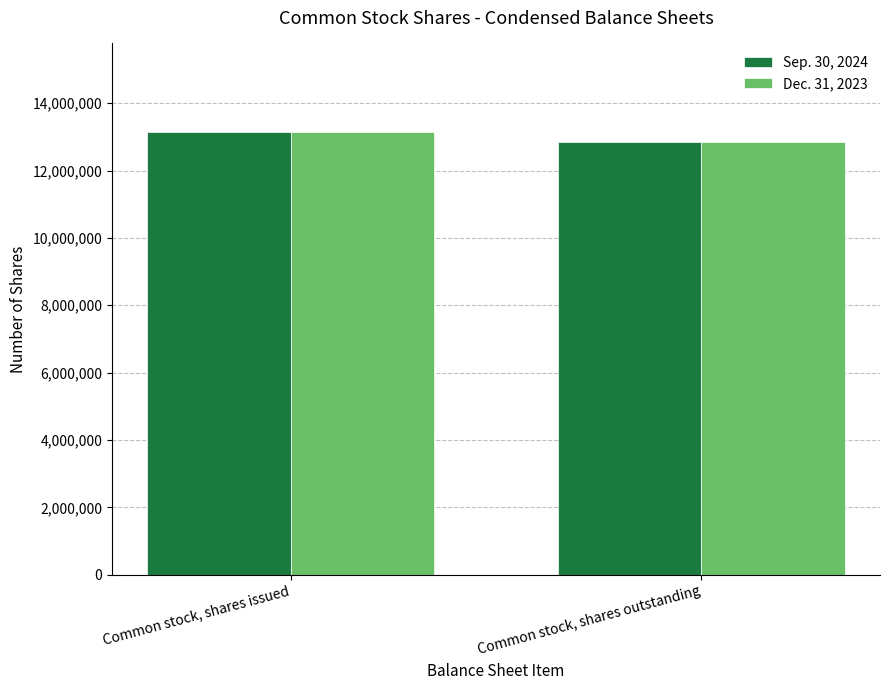

How many categories are shown in the chart?

2